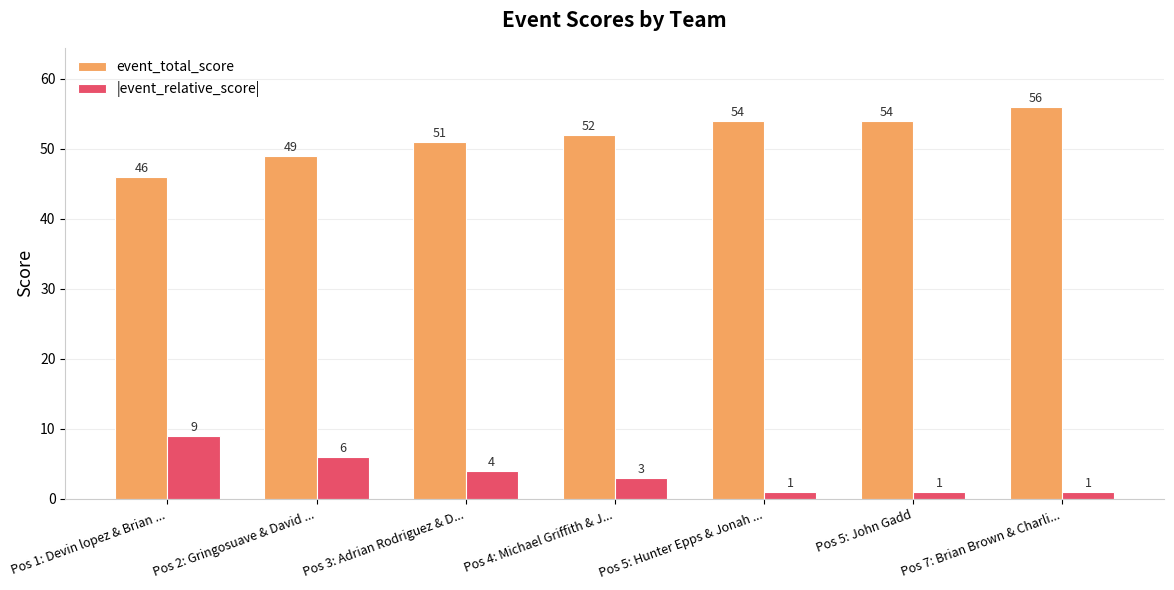

Is it true that event_total_score equals 54 at Pos 5: Hunter Epps & Jonah ...?

True